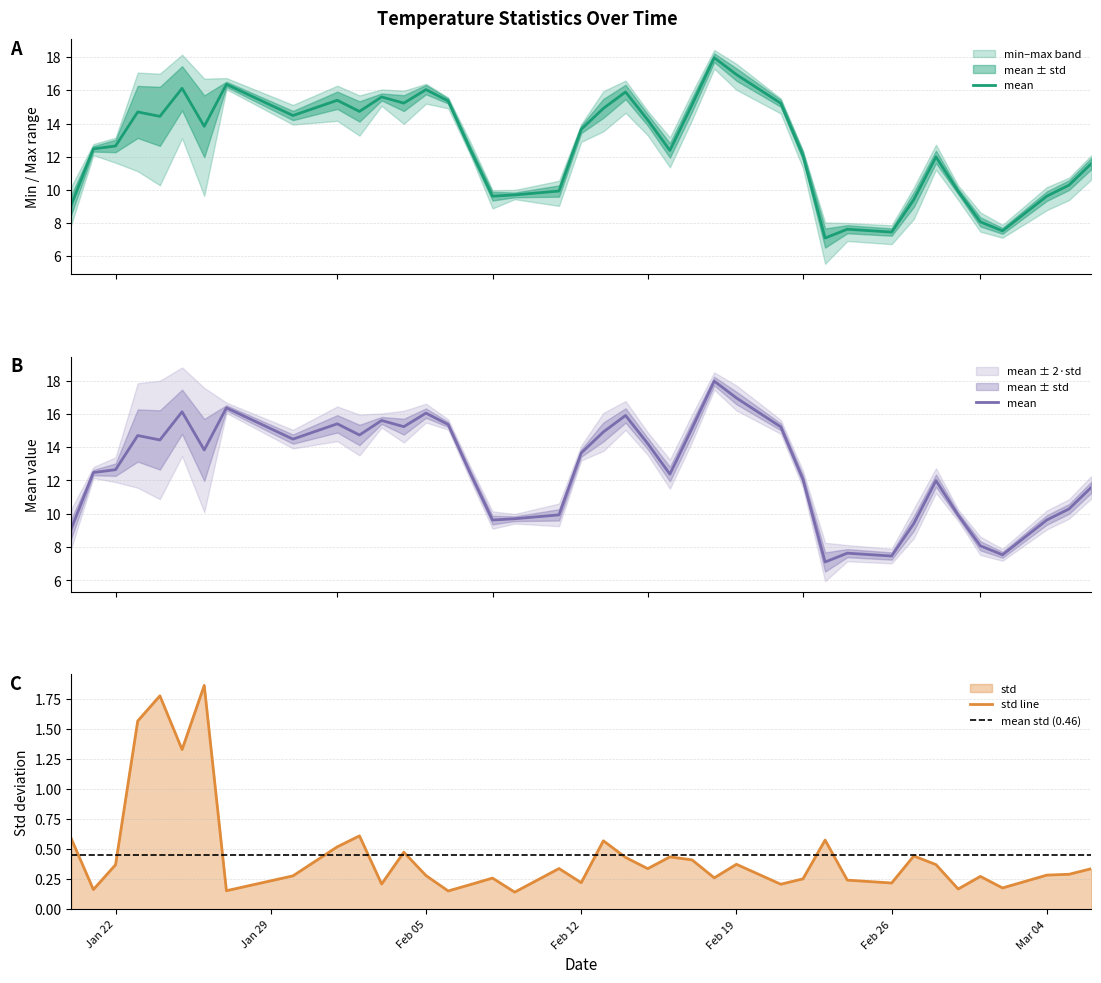

True or false: mean and maximum intersect in this chart.

False